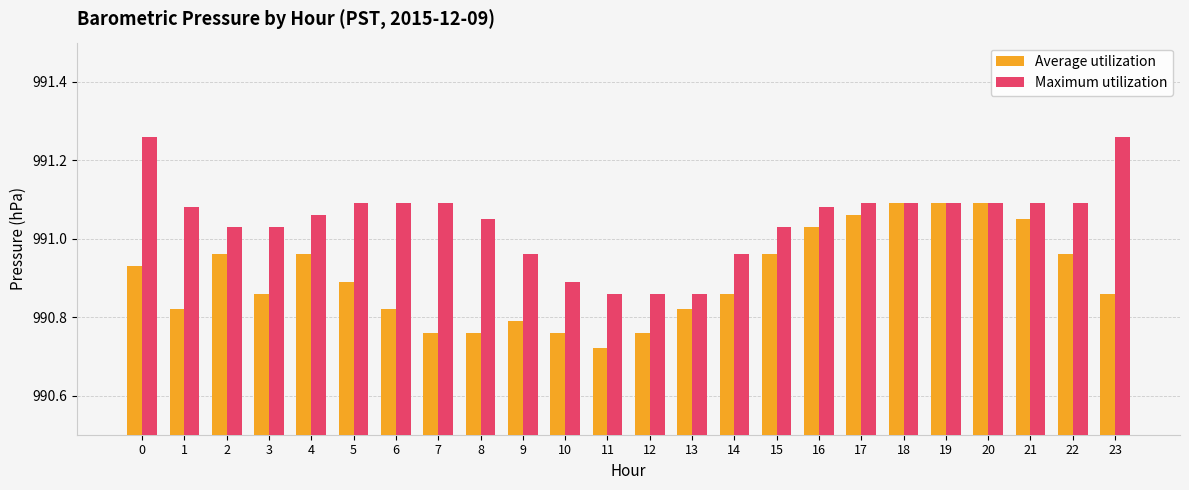

What is the sum of all Maximum utilization values?

23785.1